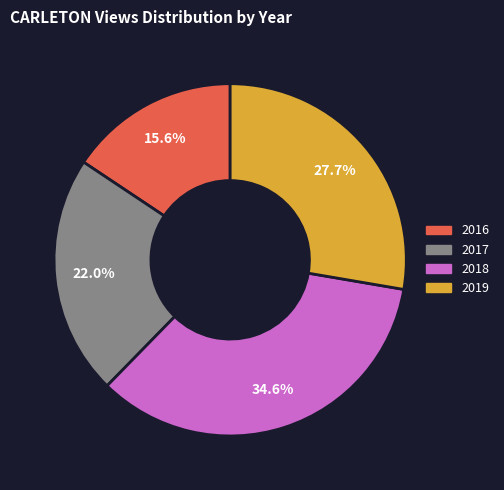

How many slices are in this pie chart?

4